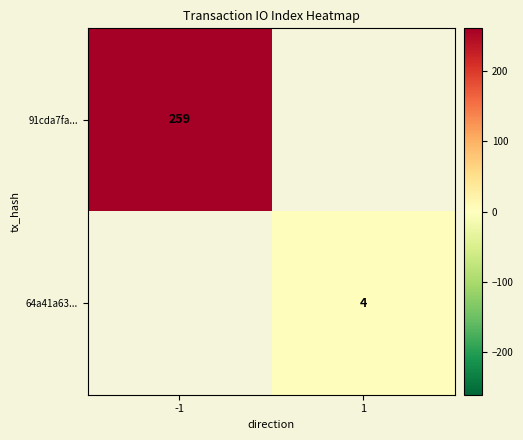

The value of 64a41a63... at 1 is 1. True or false?

False